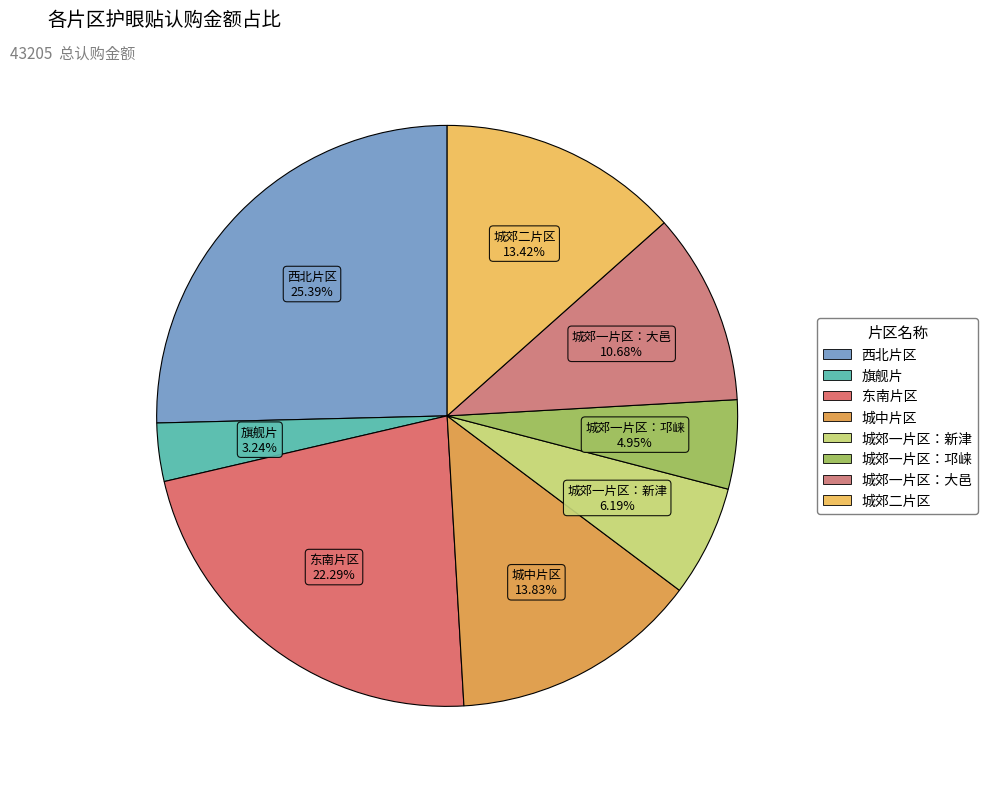

Which slice is the largest?

西北片区